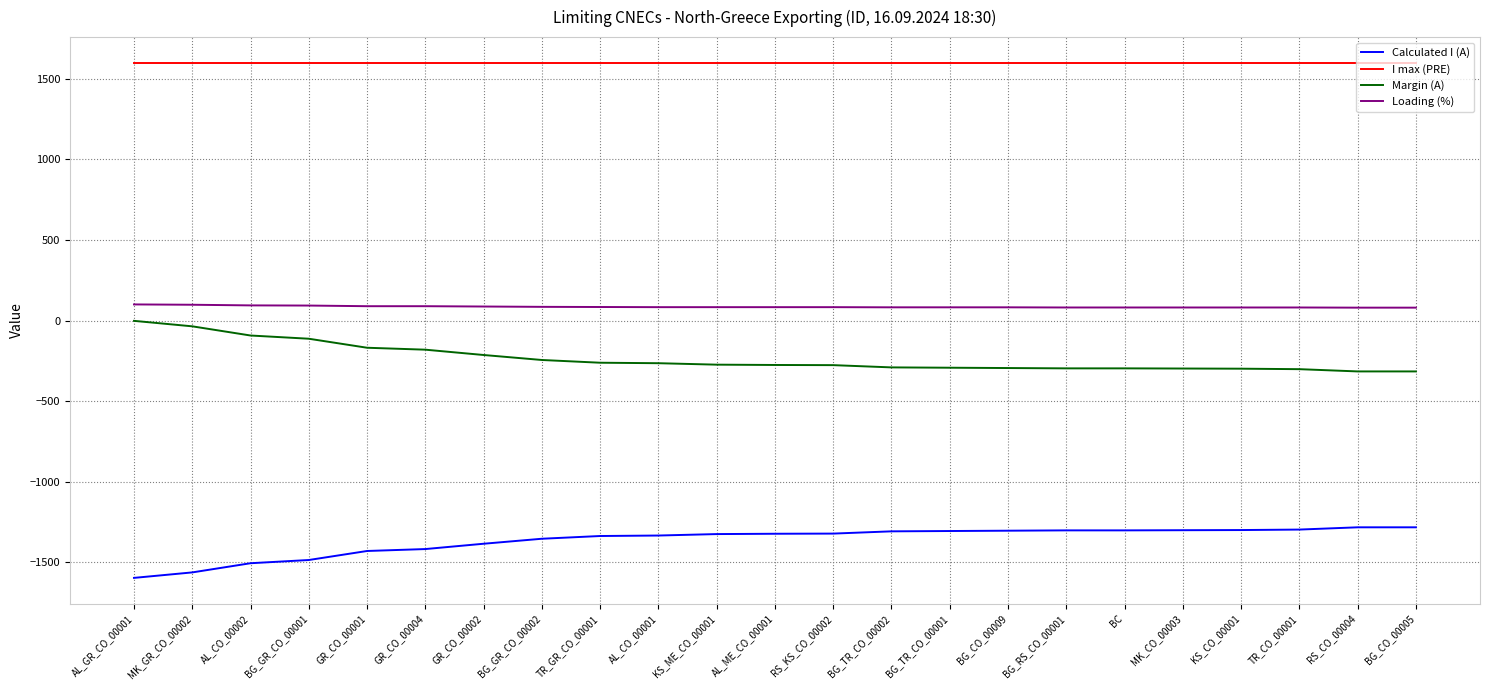

The value of Margin (A) at AL_ME_CO_00001 is -145. True or false?

False